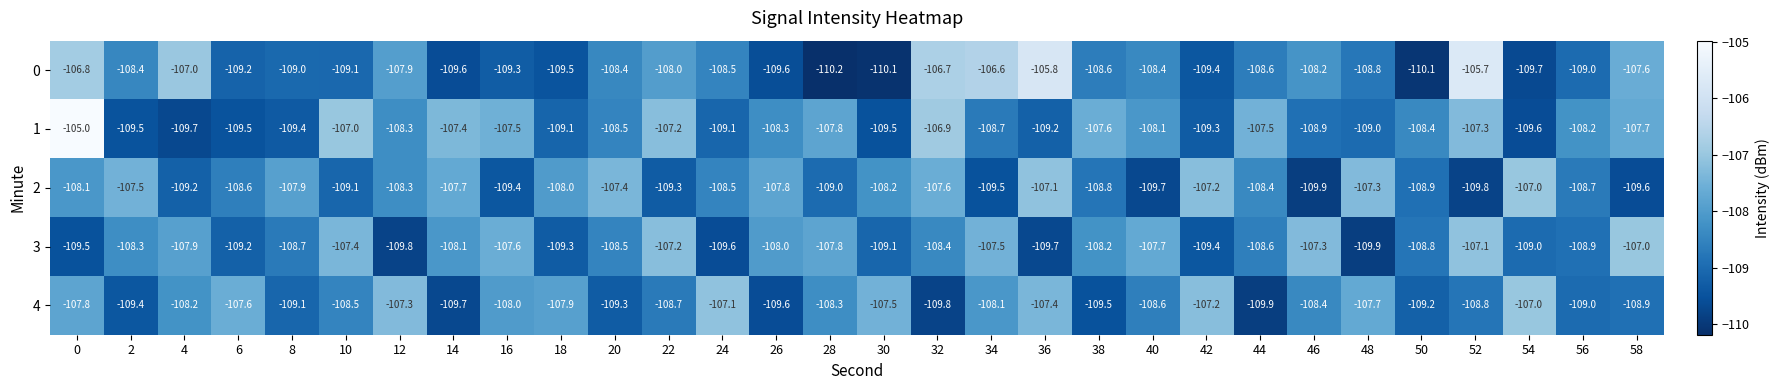

Is it true that 4 equals -109.0 at 56?

True